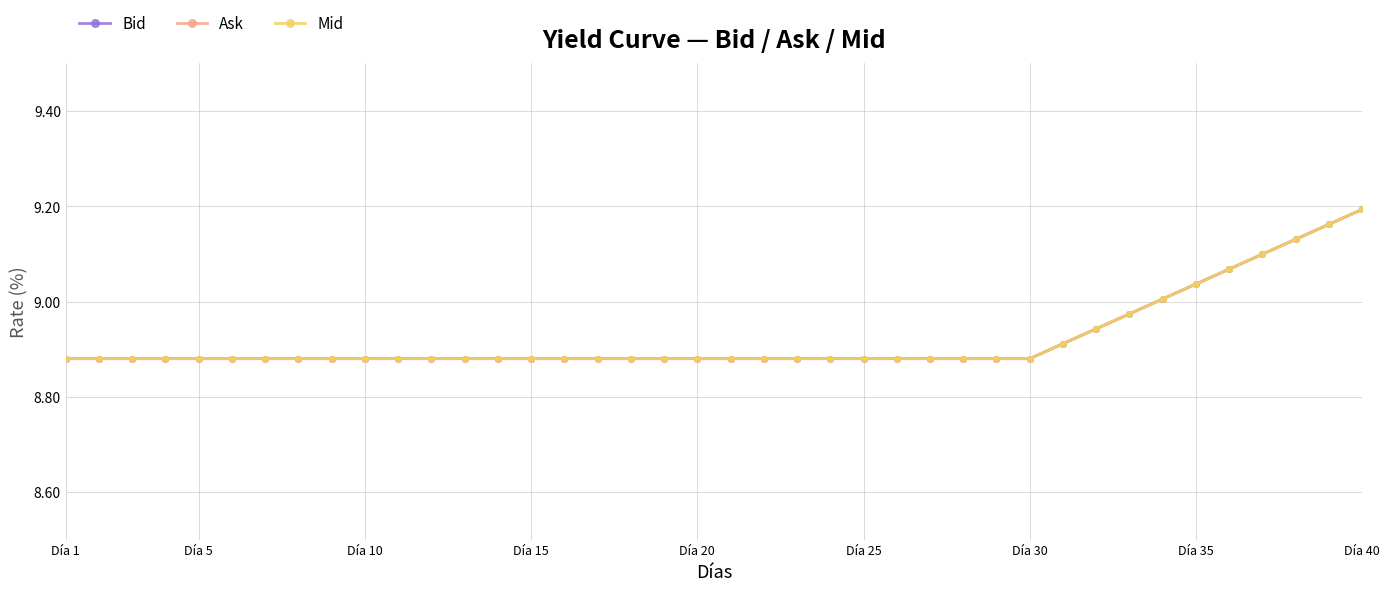

At which category does the chart reach its minimum across all series?

Día 1